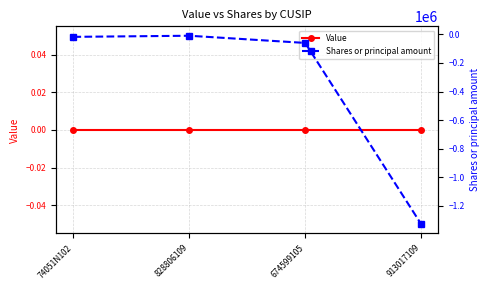

Between 674599105 and 913017109, which series saw the biggest shift?

Shares or principal amount